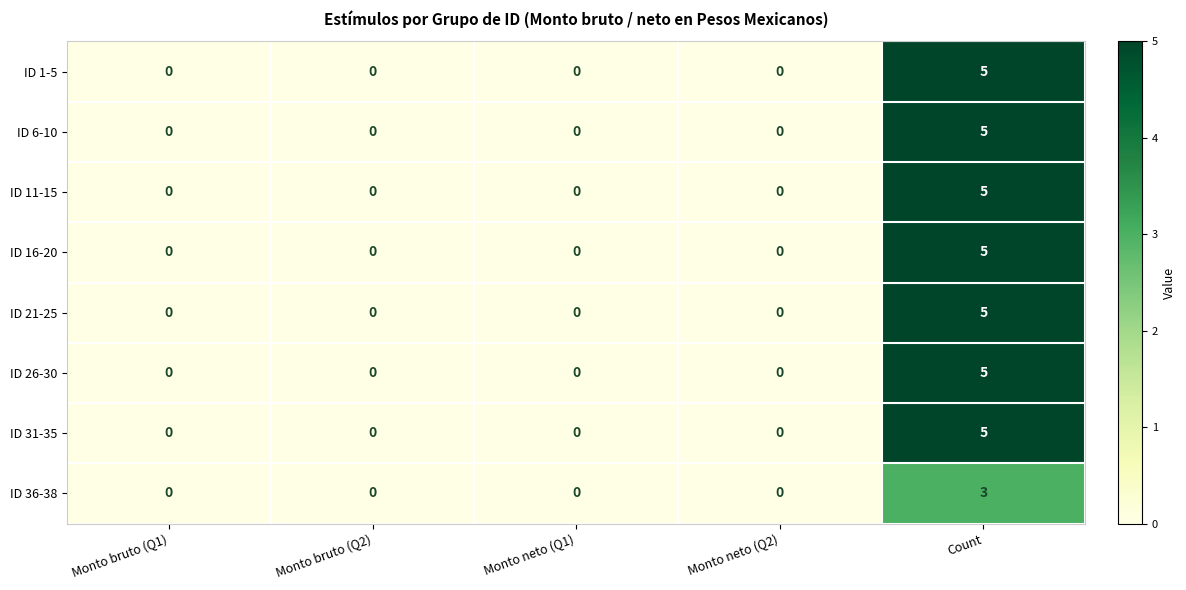

At how many categories does at least one series exceed 3?

1